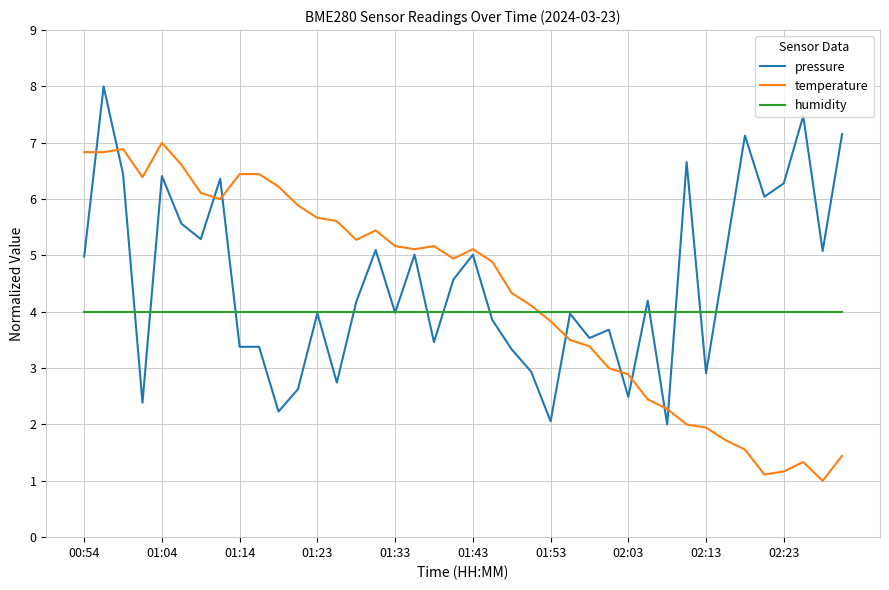

Which series ends up on top after the final intersection of temperature and pressure?

pressure